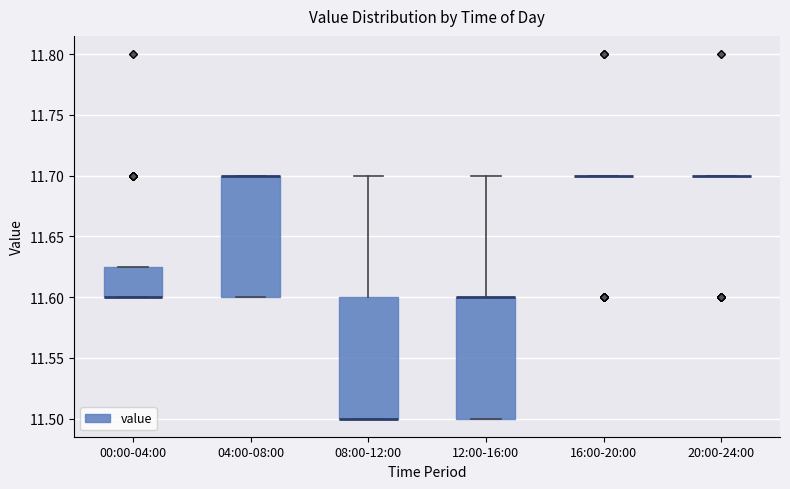

Reading left to right, transcribe this box plot: for each box, give where its median line is, the range the box spans, and where its two whiskers end, as read against the y-axis. The values are not printed on the chart, so give them approximately, as read against the axis.

00:00-04:00: median 11.600 (drawn on the box's lower edge), box 11.600 to 11.625, whiskers 11.600 to 11.625
04:00-08:00: median 11.700 (drawn on the box's upper edge), box 11.600 to 11.700, whiskers 11.600 to 11.700
08:00-12:00: median 11.500 (drawn on the box's lower edge), box 11.500 to 11.600, whiskers 11.500 to 11.700
12:00-16:00: median 11.600 (drawn on the box's upper edge), box 11.500 to 11.600, whiskers 11.500 to 11.700
16:00-20:00: box collapsed to a line at 11.700, whiskers 11.700 to 11.700
20:00-24:00: box collapsed to a line at 11.700, whiskers 11.700 to 11.700